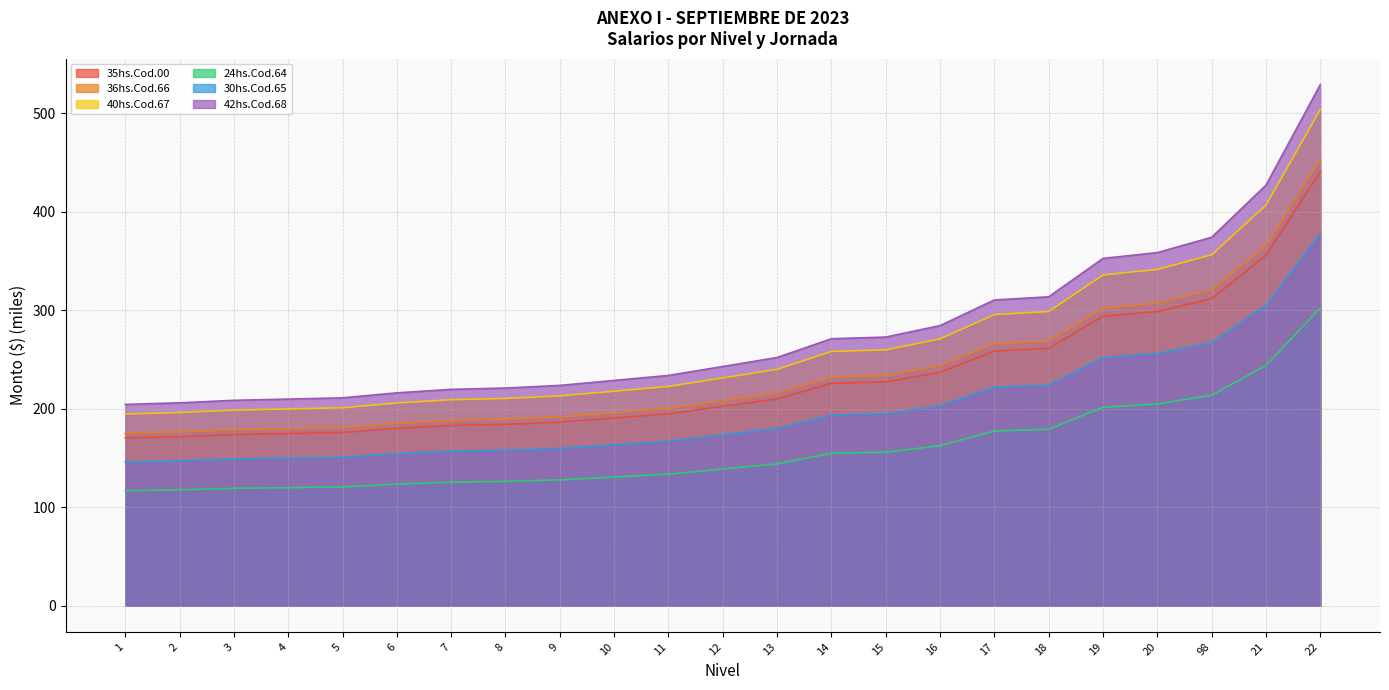

Rank the categories by 42hs.Cod.68 value from highest to lowest.

22, 21, 98, 20, 19, 18, 17, 16, 15, 14, 13, 12, 11, 10, 9, 8, 7, 6, 5, 4, 3, 2, 1